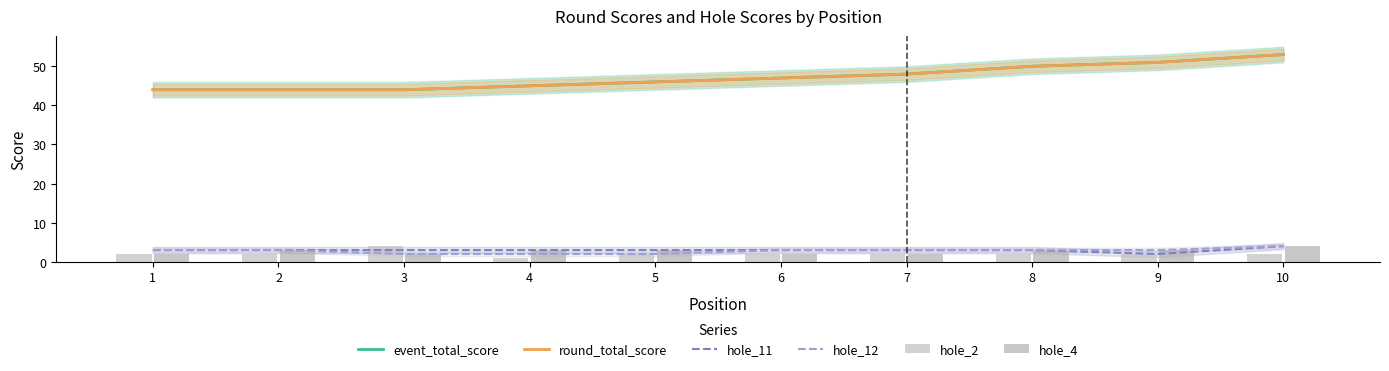

Between 7 and 6, which is larger?

7